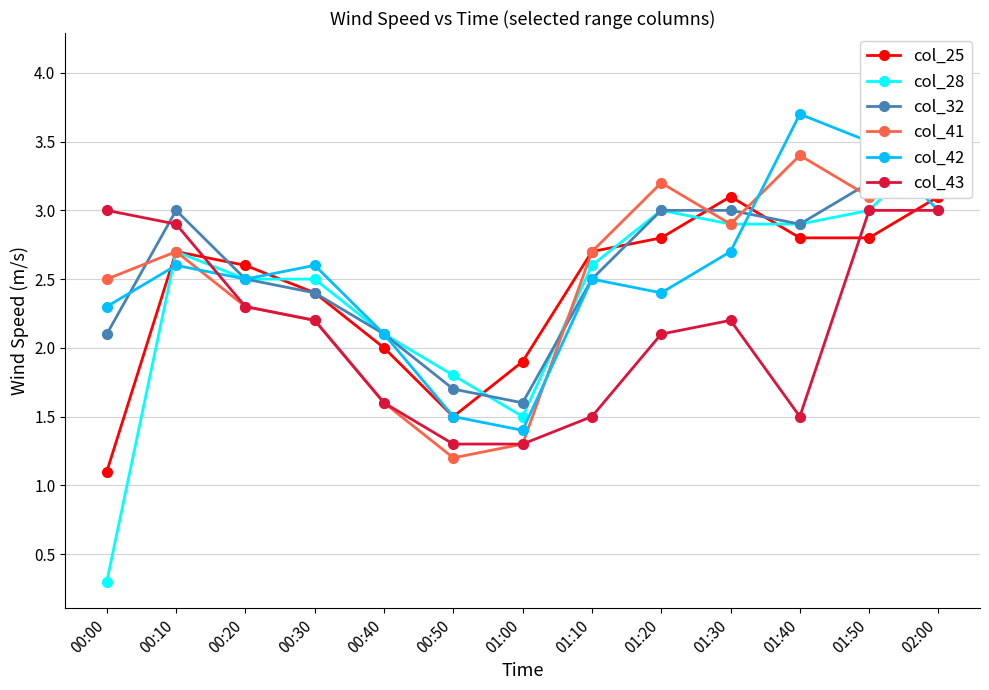

After their last crossing, which series has the higher values: col_25 or col_28?

col_28